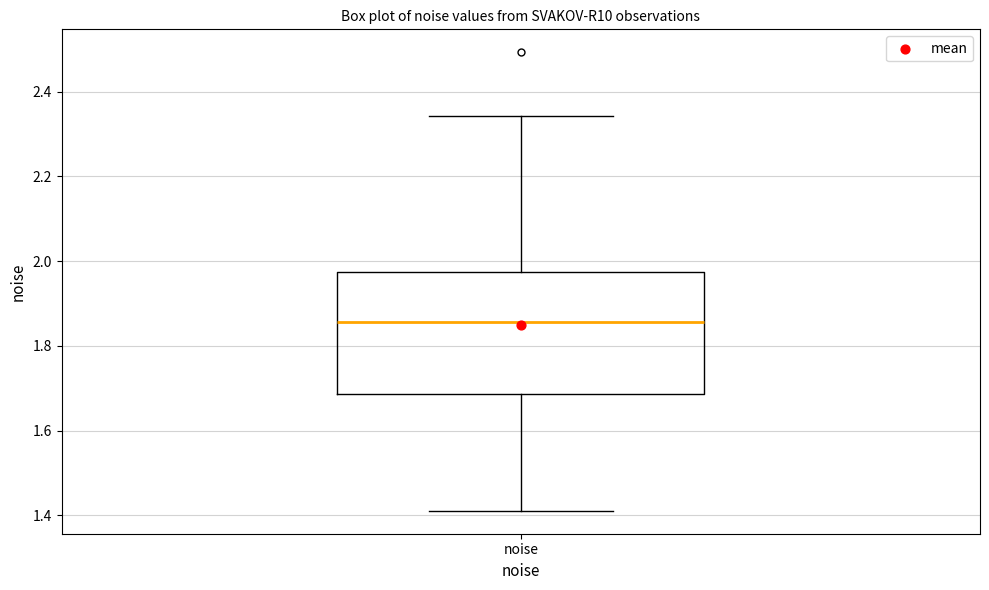

Transcribe this box plot: give where the median line is, the range the box spans, and where the two whiskers end, as read against the y-axis. The values are not printed on the chart, so give them approximately, as read against the axis.

median 1.86, box 1.68 to 1.98, whiskers 1.42 to 2.34